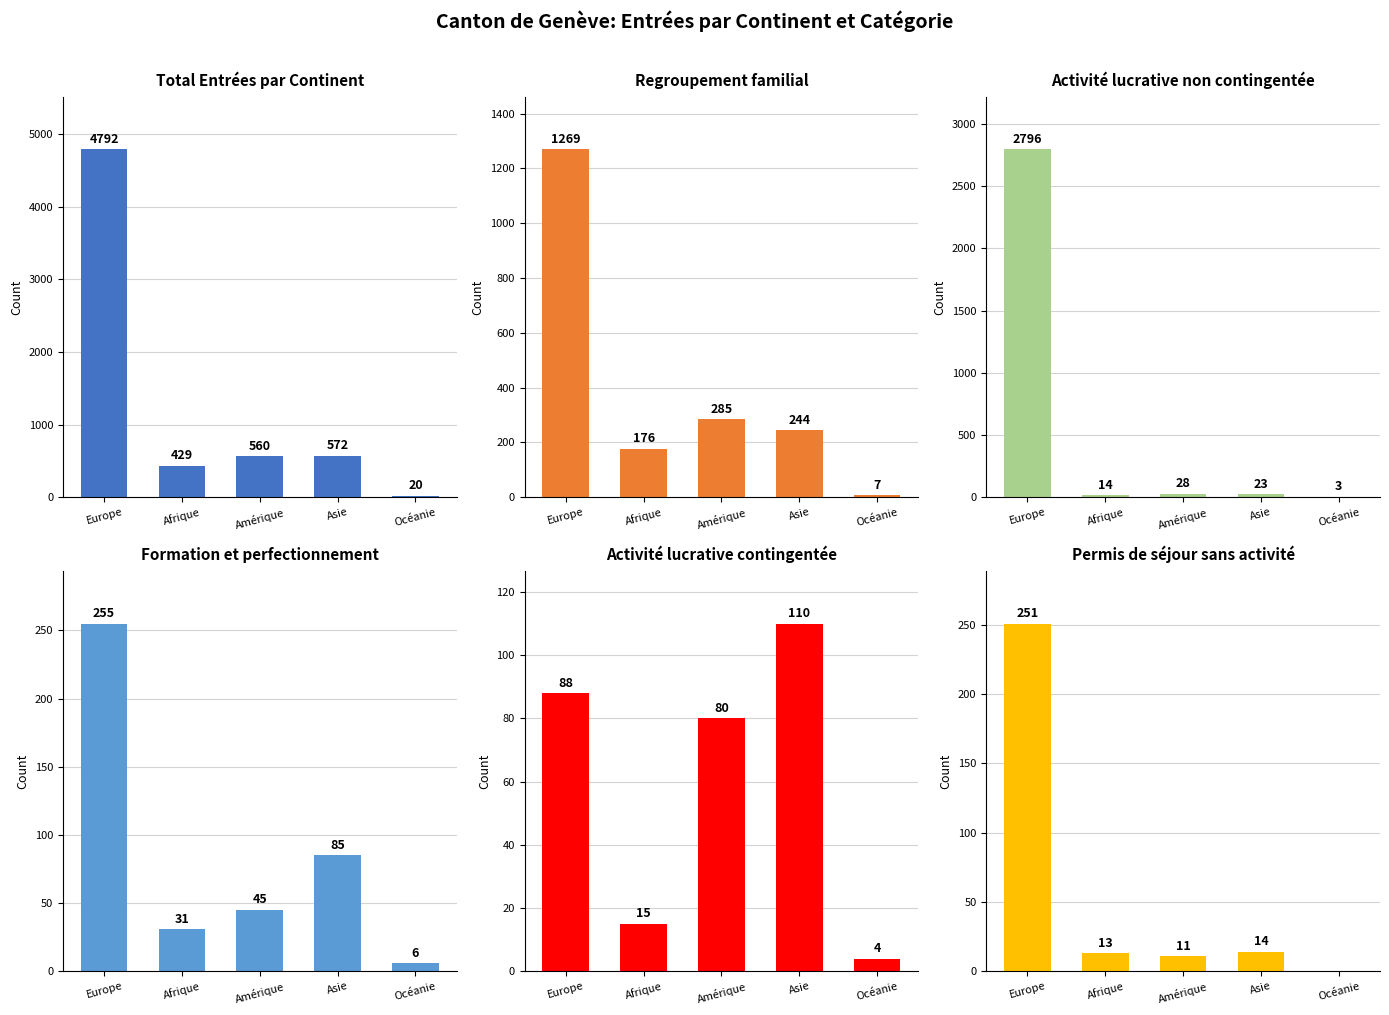

Which category has the lowest value in the Total Entrées series?

Océanie